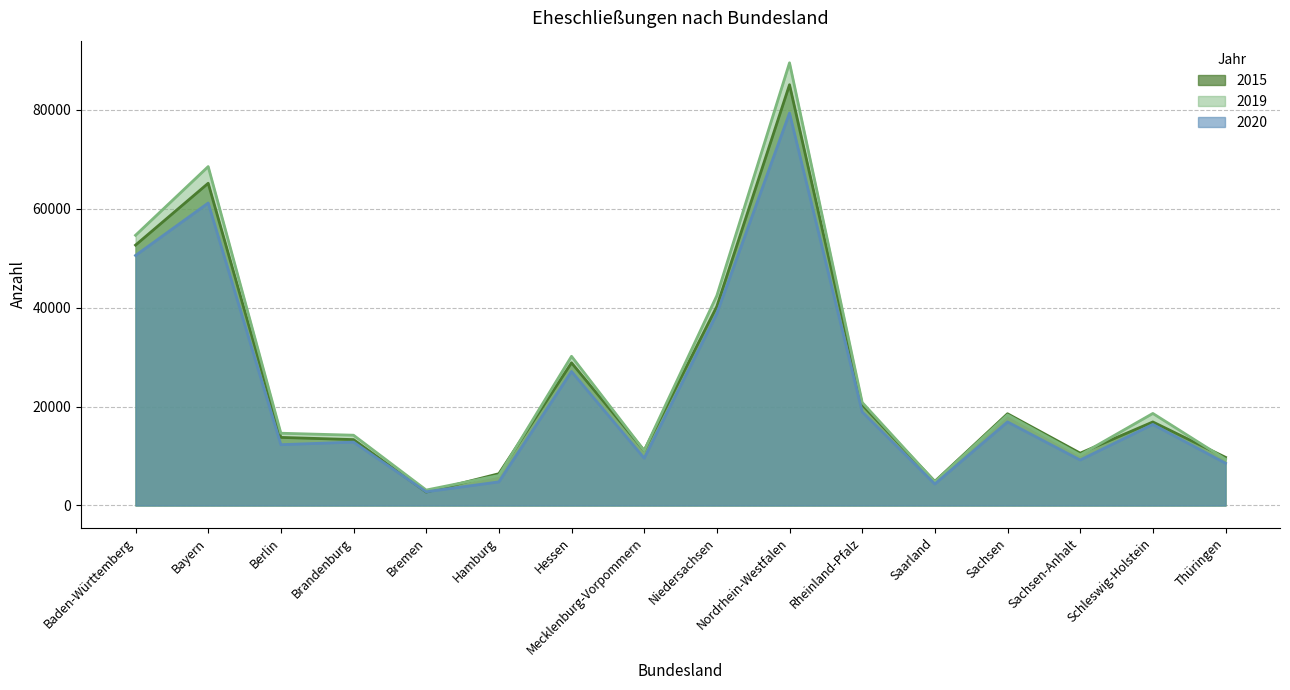

Rank the series by their average value, from lowest to highest.

2020, 2015, 2019